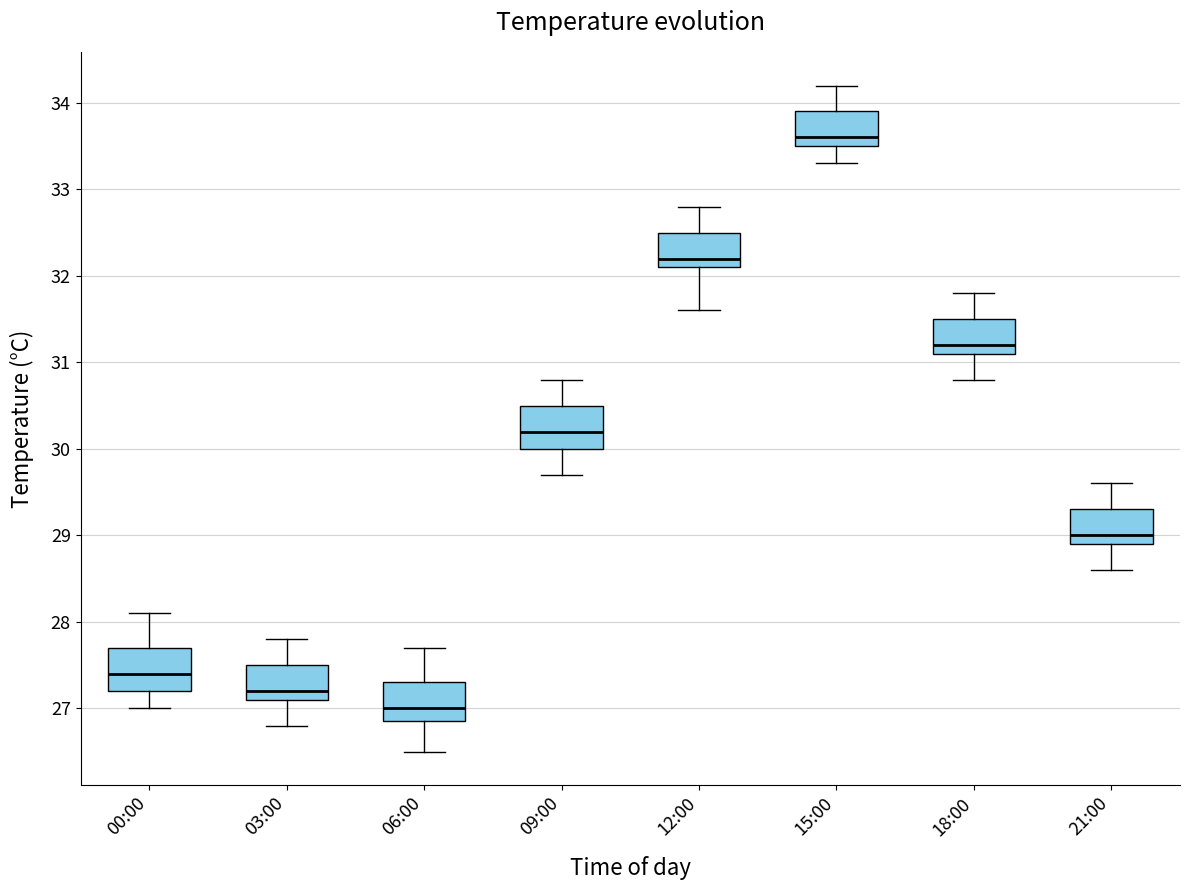

Where does the upper whisker of the box for 09:00 end on the y-axis? The values are not printed on the chart, so give them approximately, as read against the axis.

30.8